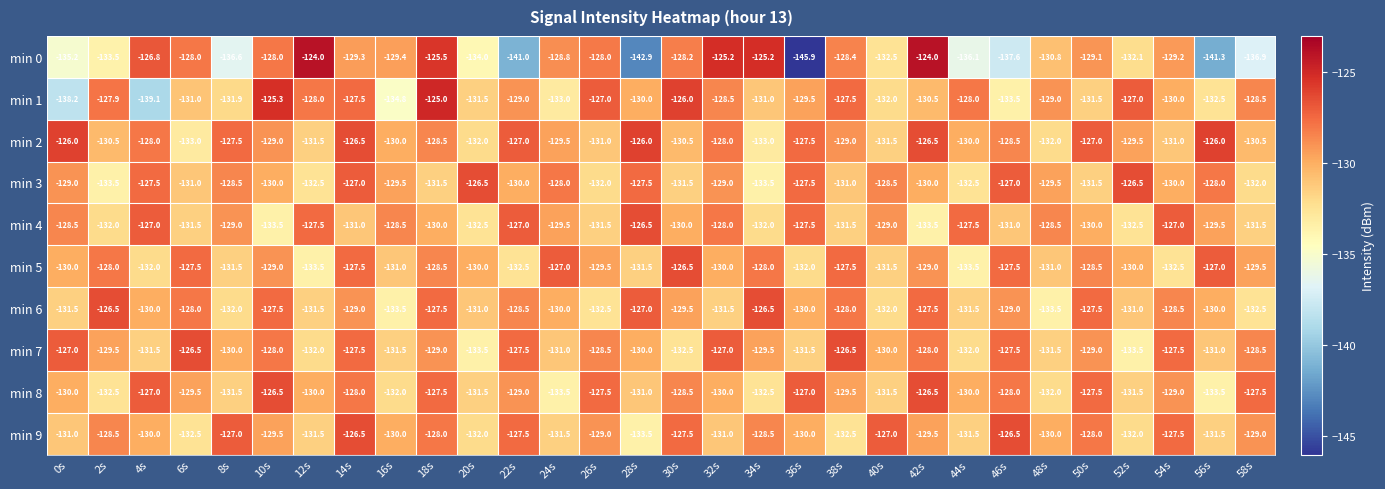

Which series has the largest total across all categories?

min 2